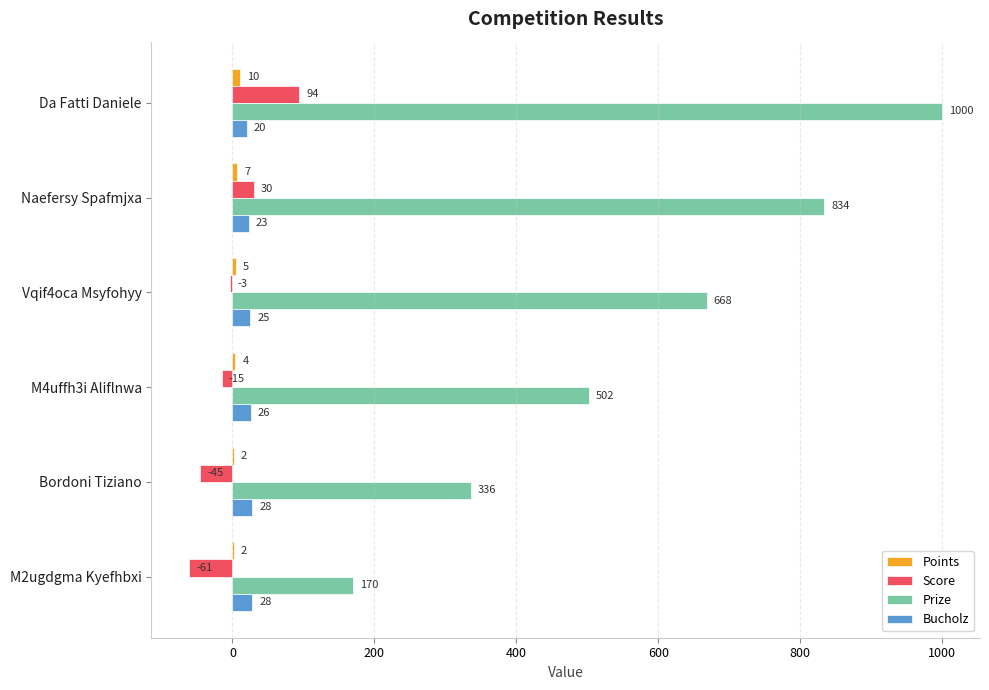

True or false: Prize has a value of 834 at Naefersy Spafmjxa.

True